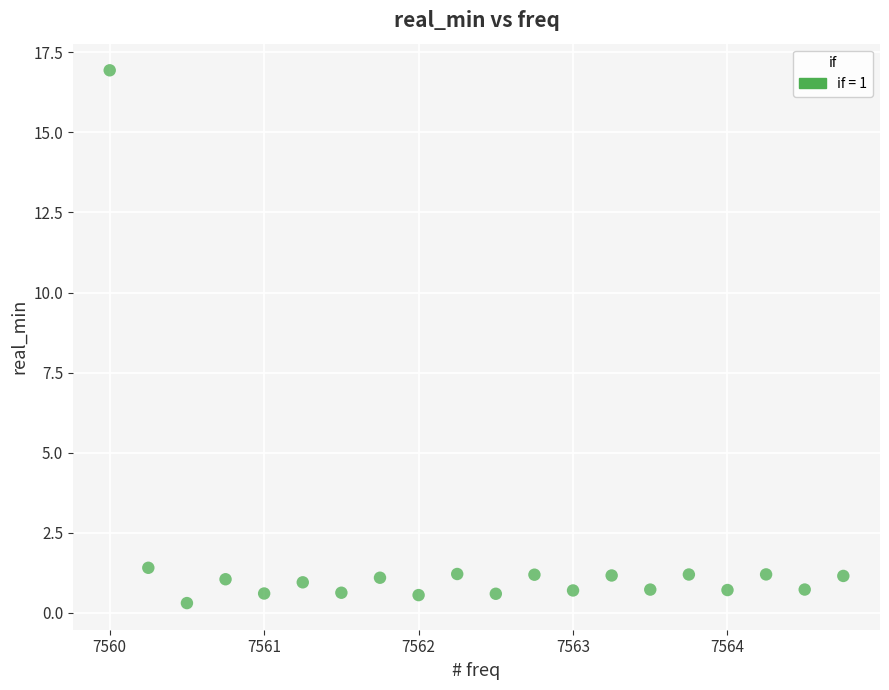

What Y value in the scatter plot is closest to 8?

1.4